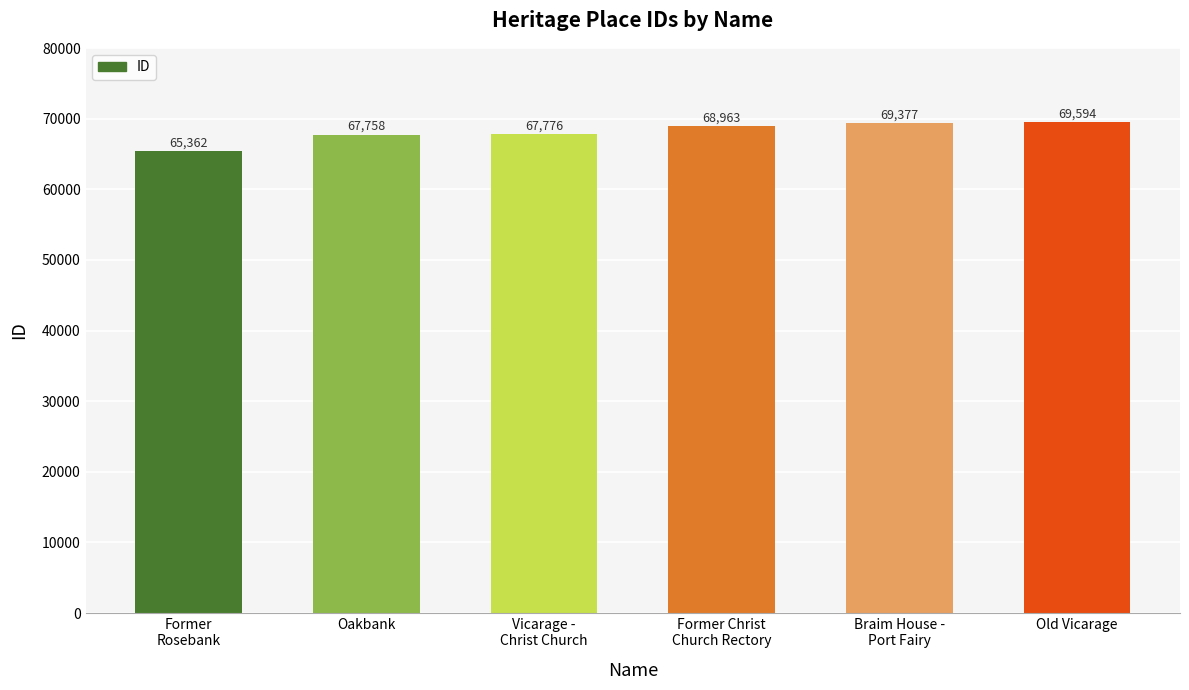

True or false: the data shows 30070 at Oakbank.

False